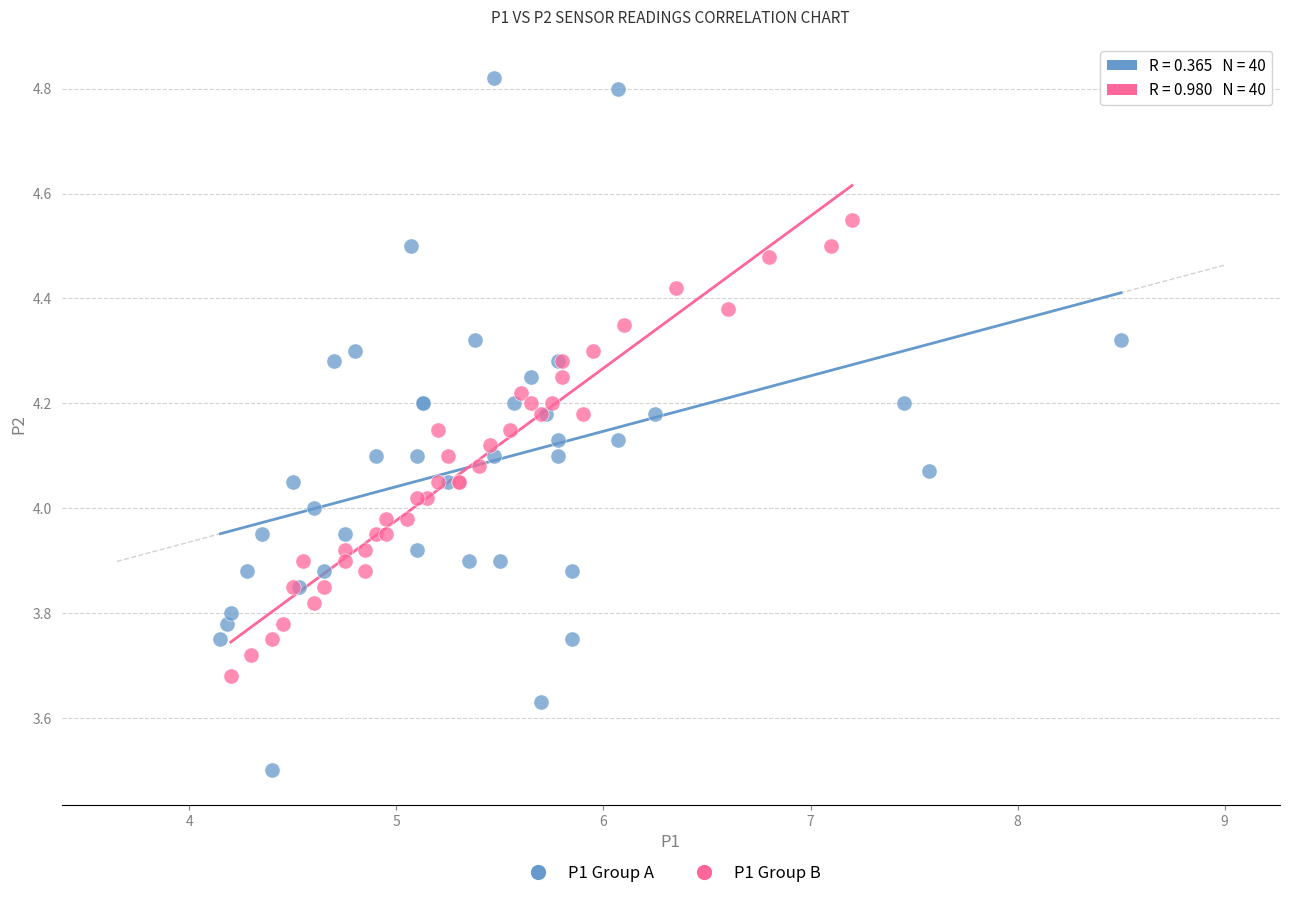

Which series has the largest Y range (max minus min)?

P1 Group A